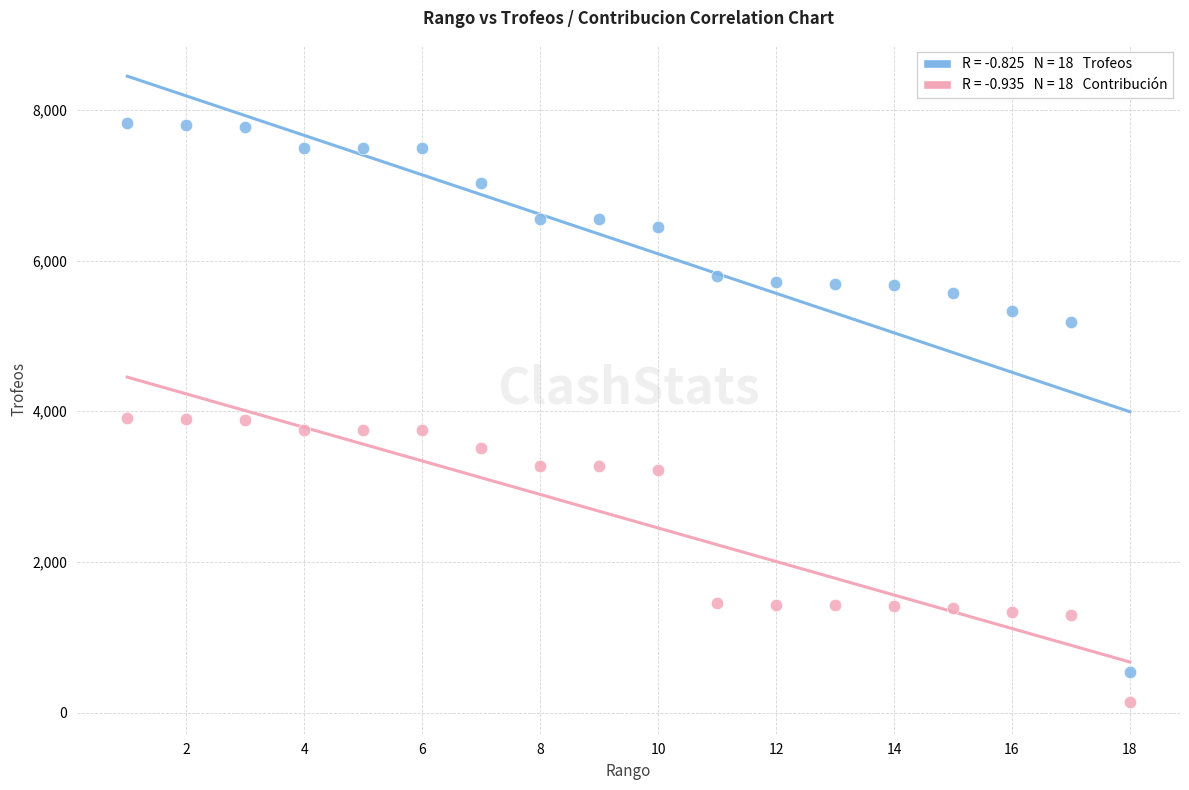

Across all data points, what is the range of X values (max minus min)?

17